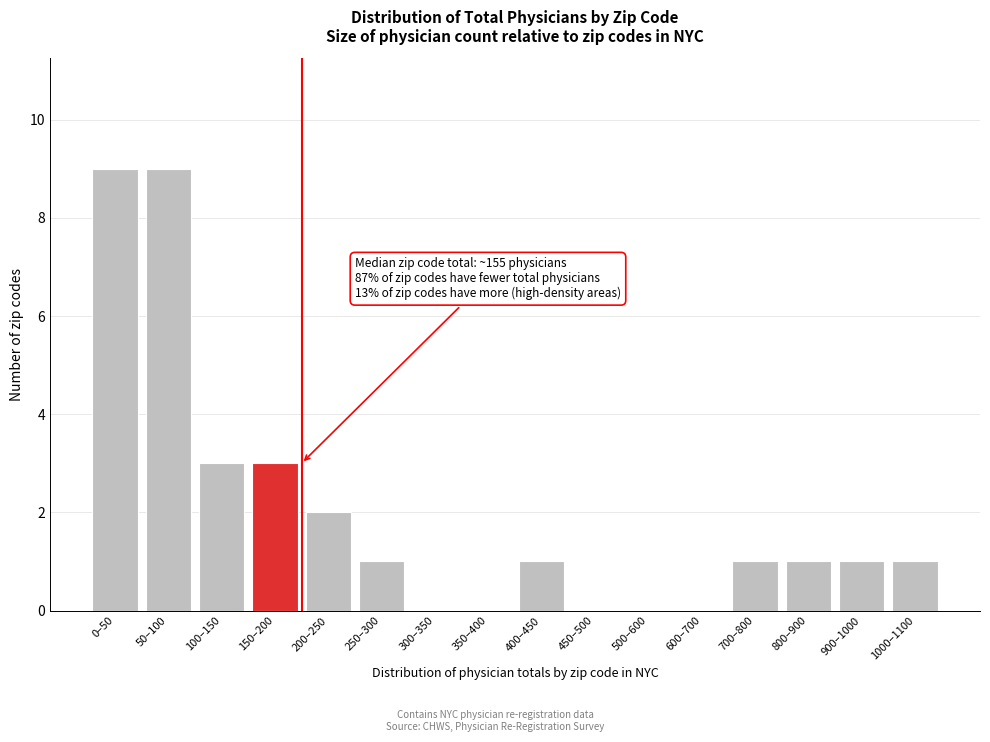

Reading right to left, what are all the values shown in this chart?

1000–1100=1	900–1000=1	800–900=1	700–800=1	600–700=0	500–600=0	450–500=0	400–450=1	350–400=0	300–350=0	250–300=1	200–250=2	150–200=3	100–150=3	50–100=9	0–50=9